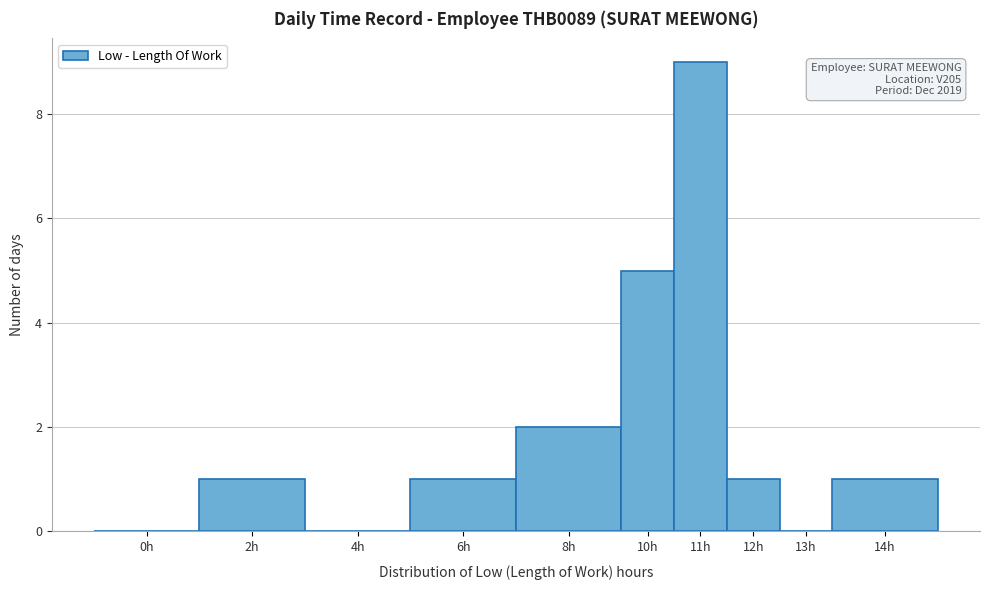

Reading left to right, transcribe all the data shown in this chart.

0h=0	2h=1	4h=0	6h=1	8h=2	10h=5	11h=9	12h=1	13h=0	14h=1